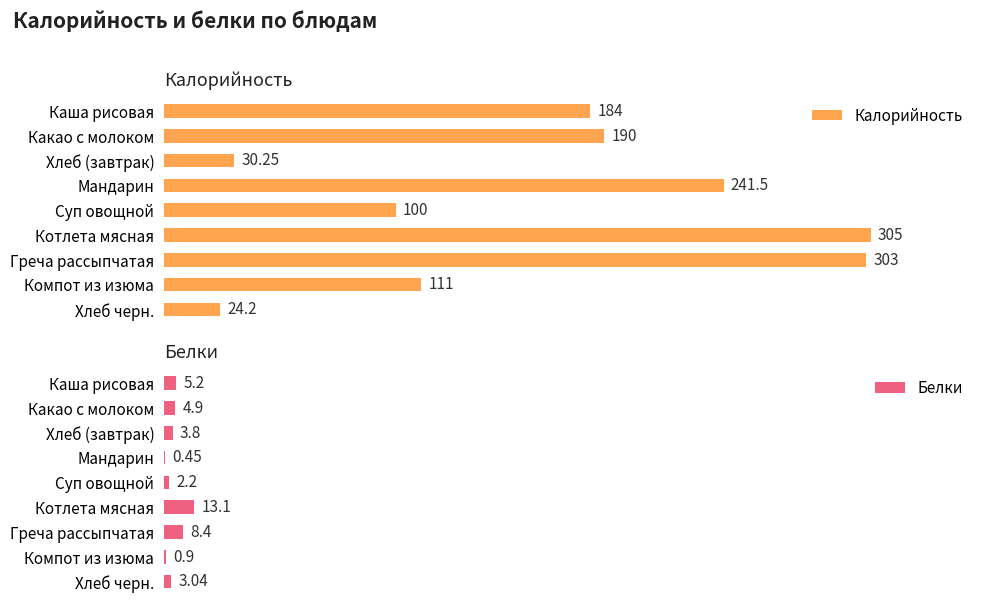

How many values in the Белки series exceed 3?

6